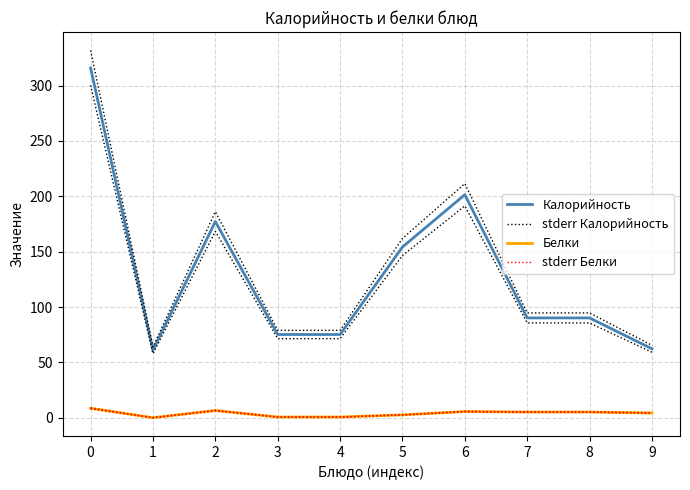

Reading right to left, transcribe all the data shown in this chart.

Калорийность: 62.3	90.2	90.2	201.5	154.3	75.2	75.2	177.3	61.0	316.0
stderr Калорийность: 65.5	94.7	94.7	211.5	162.0	79.0	79.0	186.1	64.0	331.8
Белки: 4.4	5.2	5.2	5.6	2.6	0.7	0.7	6.6	0.1	8.6
stderr Белки: 4.6	5.5	5.5	5.9	2.8	0.7	0.7	6.9	0.1	9.0